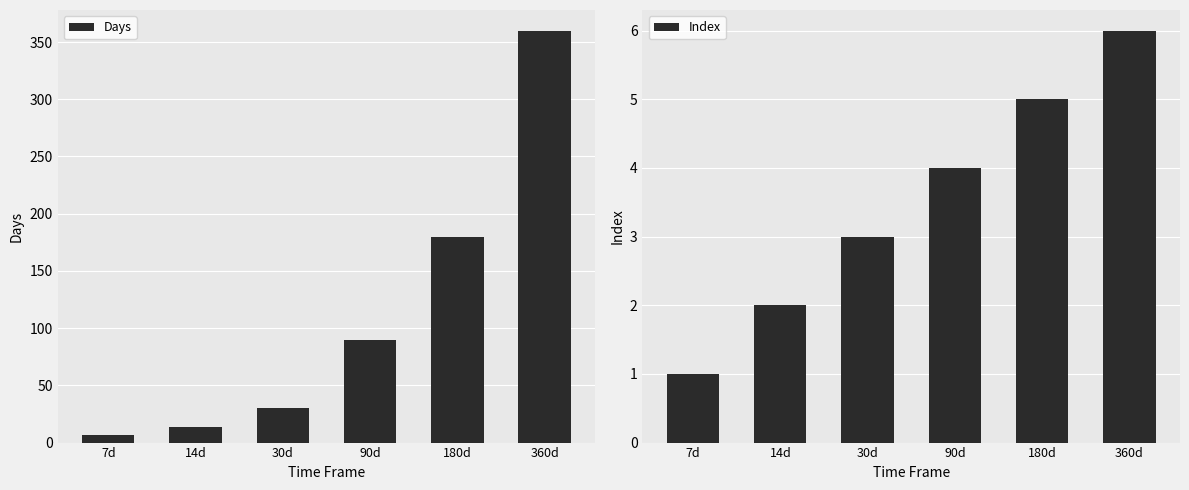

What is the label of the 6th bar from the right?

7d